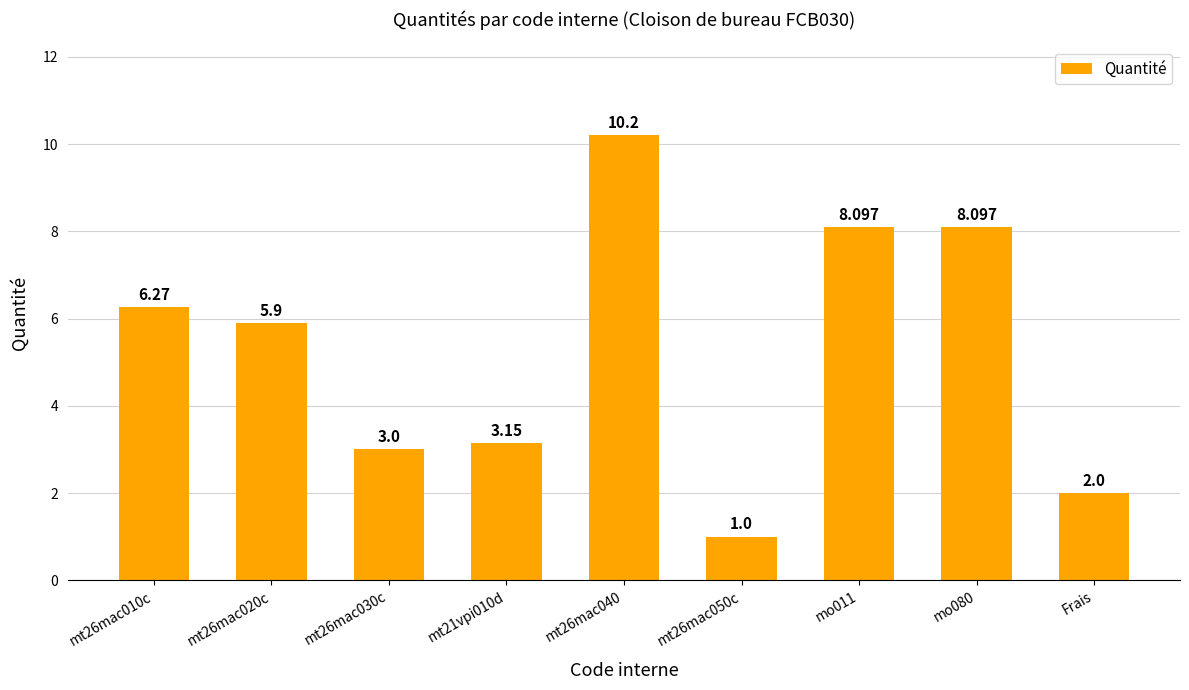

What is the difference between the maximum and minimum values?

9.2